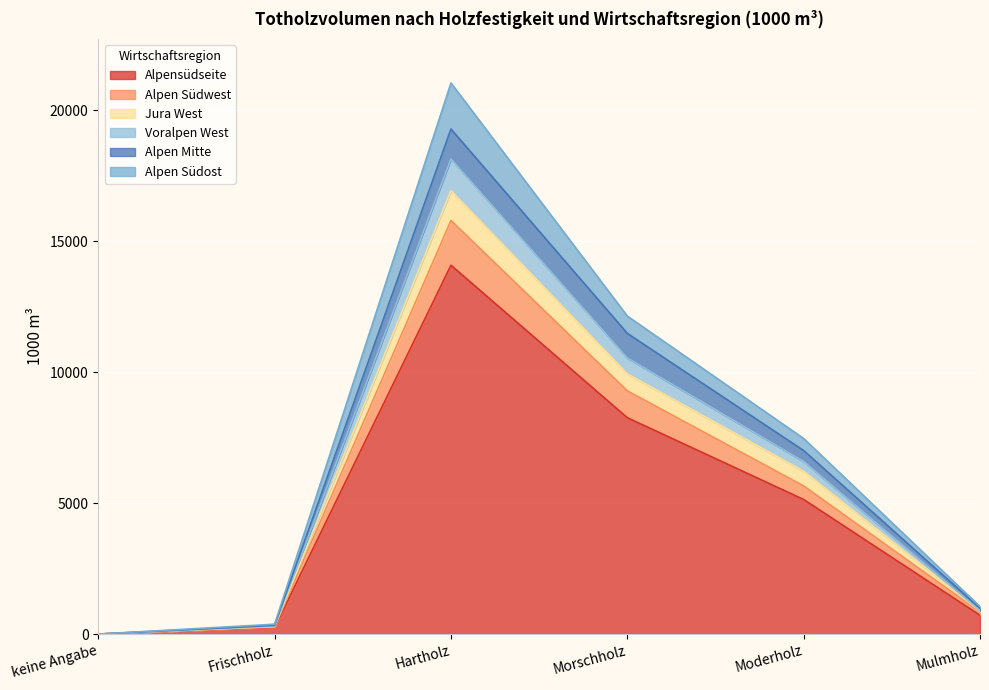

Where does the Jura West series first go above 6219?

Hartholz